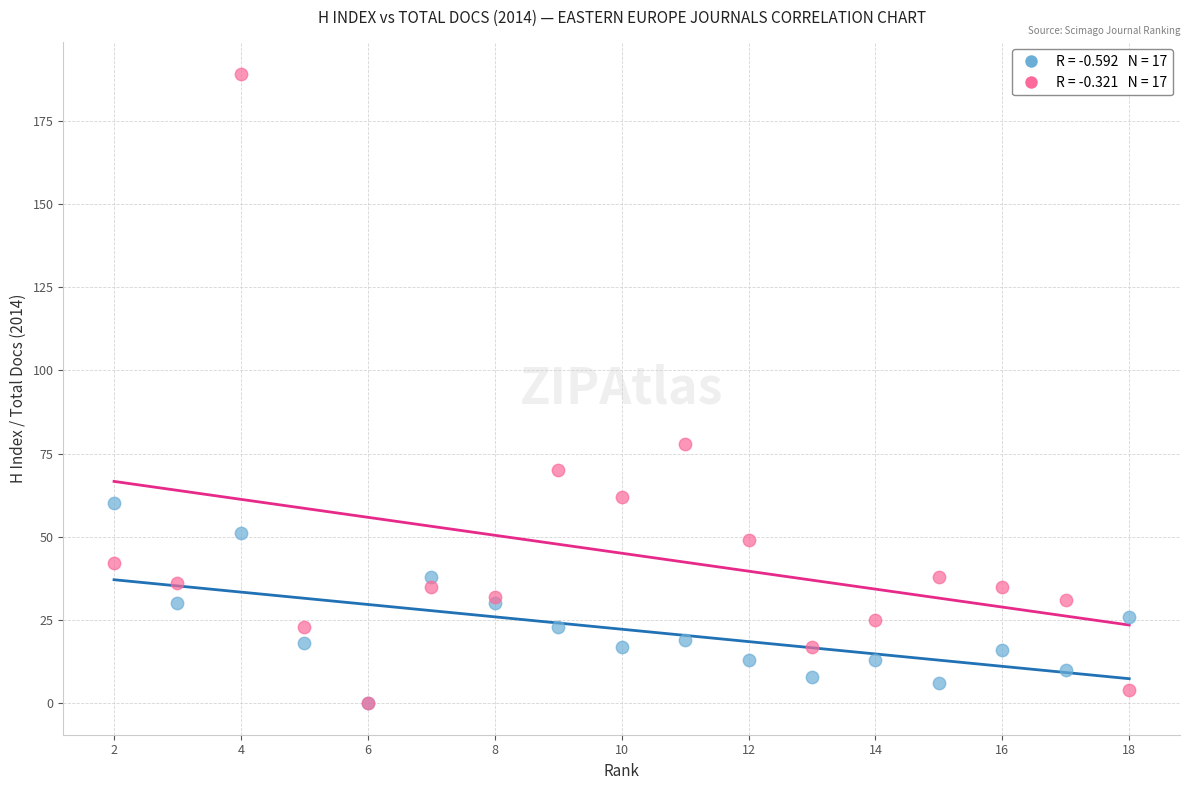

Across all series, what Y value is closest to 94?

78